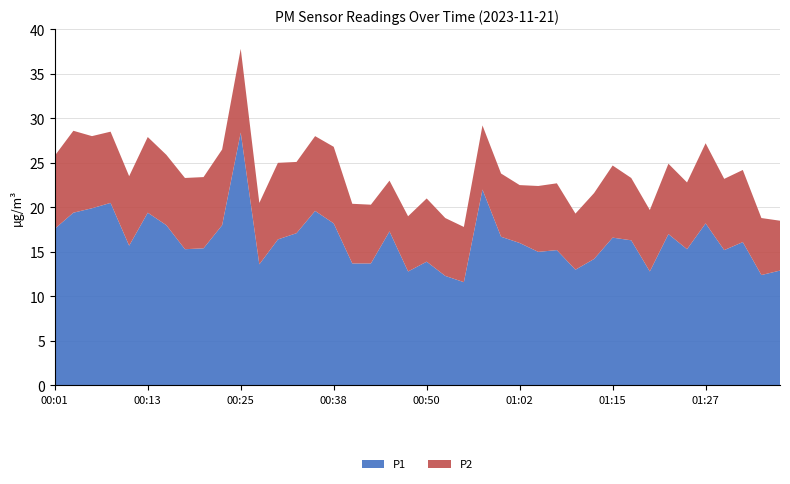

Reading left to right, transcribe all the data shown in this chart.

P1: 00:01=17.6	00:03=19.4	00:06=19.9	00:08=20.5	00:11=15.7	00:13=19.4	00:16=18.0	00:18=15.3	00:21=15.4	00:23=18.0	00:25=28.4	00:28=13.6	00:30=16.4	00:33=17.1	00:35=19.6	00:38=18.2	00:40=13.7	00:43=13.7	00:45=17.3	00:48=12.8	00:50=13.9	00:53=12.3	00:55=11.6	00:58=22.0	01:00=16.7	01:02=16.0	01:05=15.0	01:07=15.2	01:10=13.0	01:12=14.2	01:15=16.6	01:17=16.3	01:20=12.8	01:22=17.0	01:25=15.3	01:27=18.2	01:30=15.2	01:32=16.1	01:34=12.4	01:37=12.9
P2: 00:01=8.2	00:03=9.2	00:06=8.1	00:08=8.0	00:11=7.8	00:13=8.5	00:16=7.9	00:18=8.0	00:21=8.0	00:23=8.5	00:25=9.4	00:28=6.9	00:30=8.6	00:33=8.0	00:35=8.4	00:38=8.6	00:40=6.7	00:43=6.6	00:45=5.7	00:48=6.2	00:50=7.1	00:53=6.5	00:55=6.2	00:58=7.2	01:00=7.1	01:02=6.5	01:05=7.4	01:07=7.5	01:10=6.3	01:12=7.4	01:15=8.1	01:17=7.0	01:20=6.9	01:22=7.9	01:25=7.5	01:27=9.0	01:30=8.0	01:32=8.1	01:34=6.4	01:37=5.6